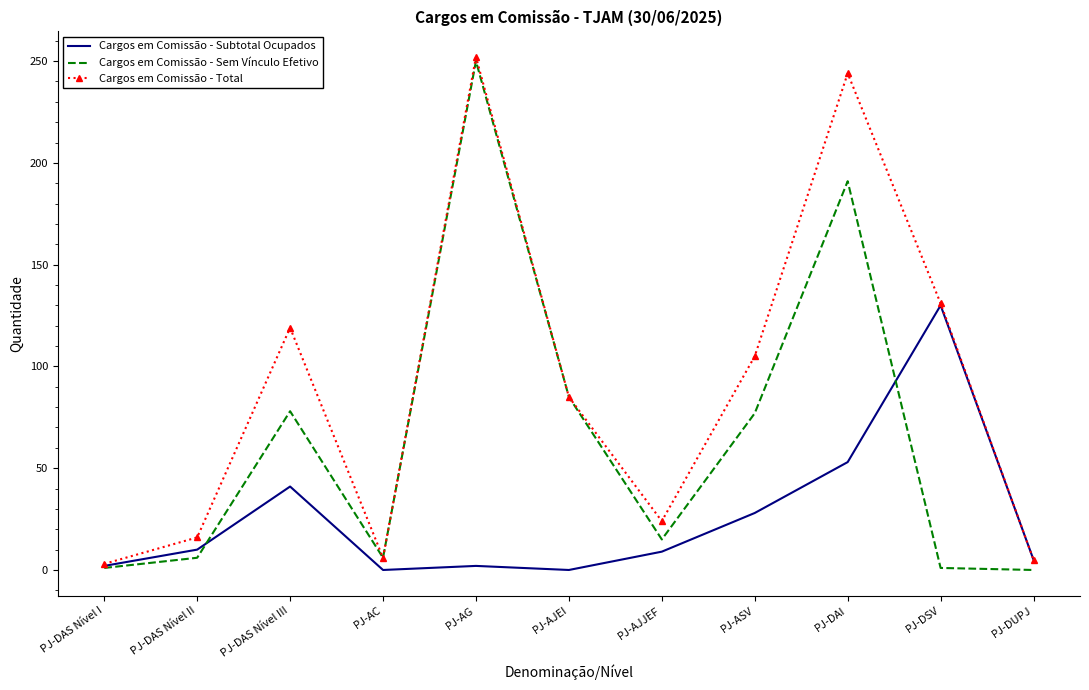

What are all the series names shown in the legend?

Cargos em Comissão - Subtotal Ocupados, Cargos em Comissão - Sem Vínculo Efetivo, Cargos em Comissão - Total